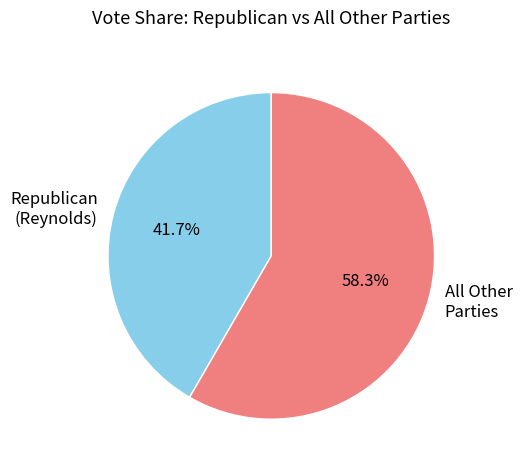

What percentage do All Other Parties and Republican (Reynolds) together represent?

100.0%